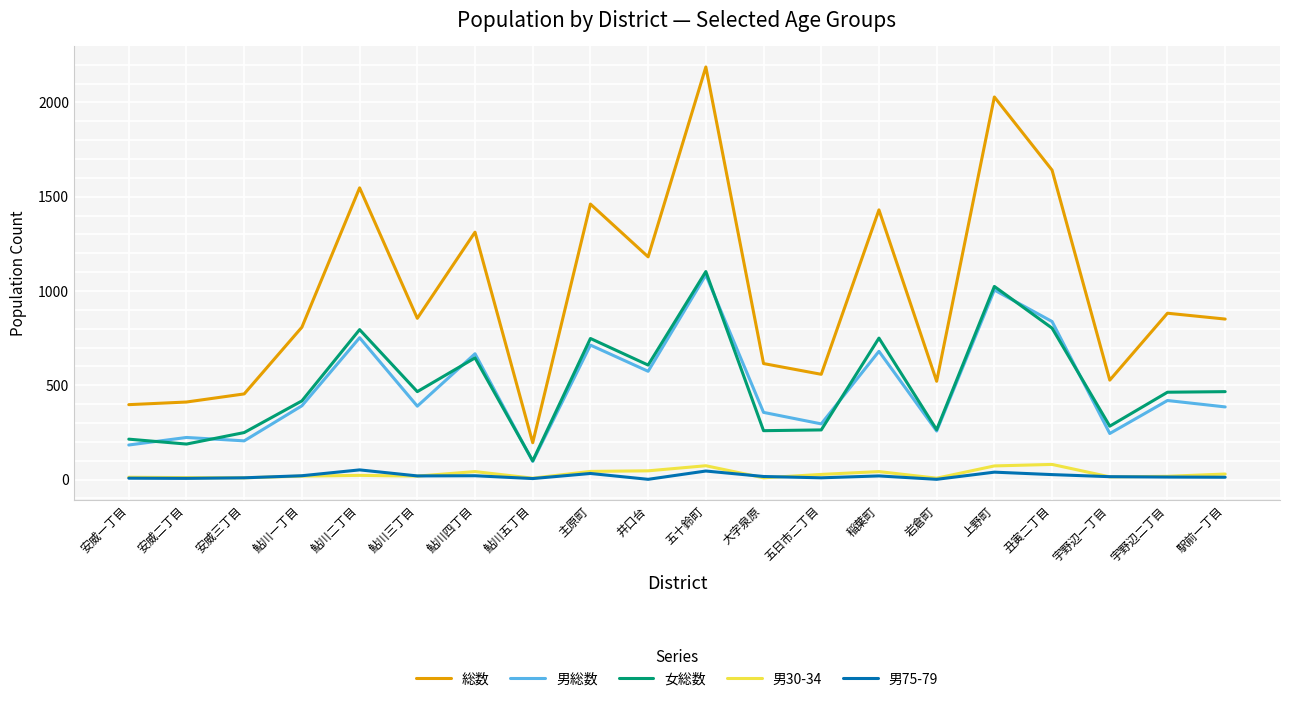

How many lines are shown in the chart?

5